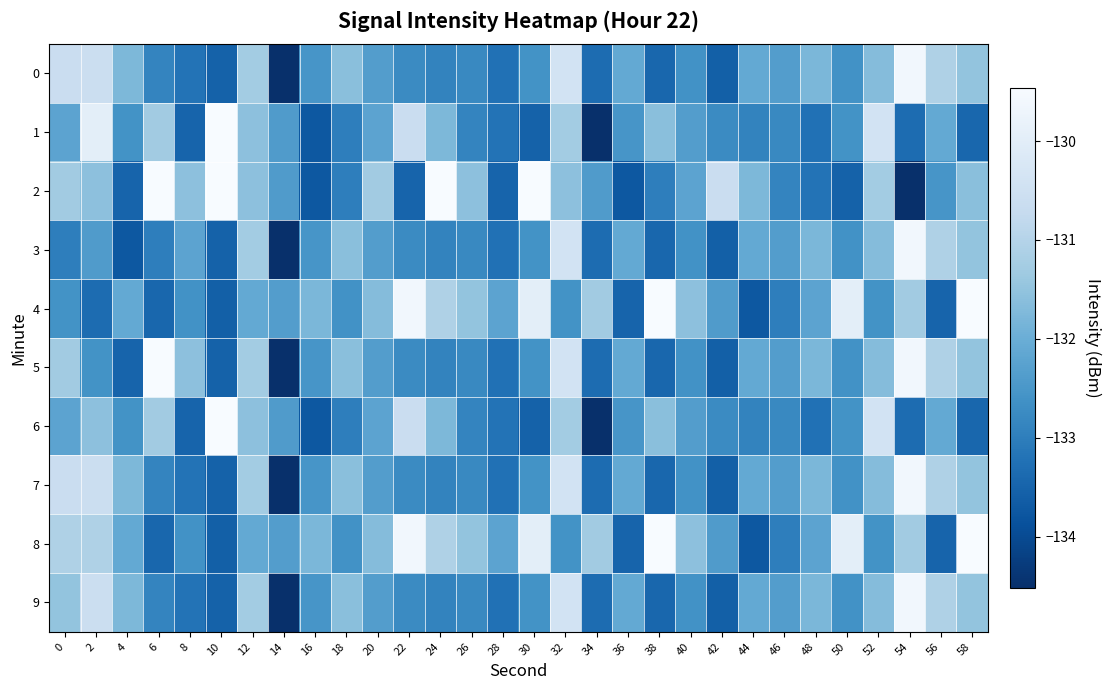

Between 18 and 50, which is larger?

18